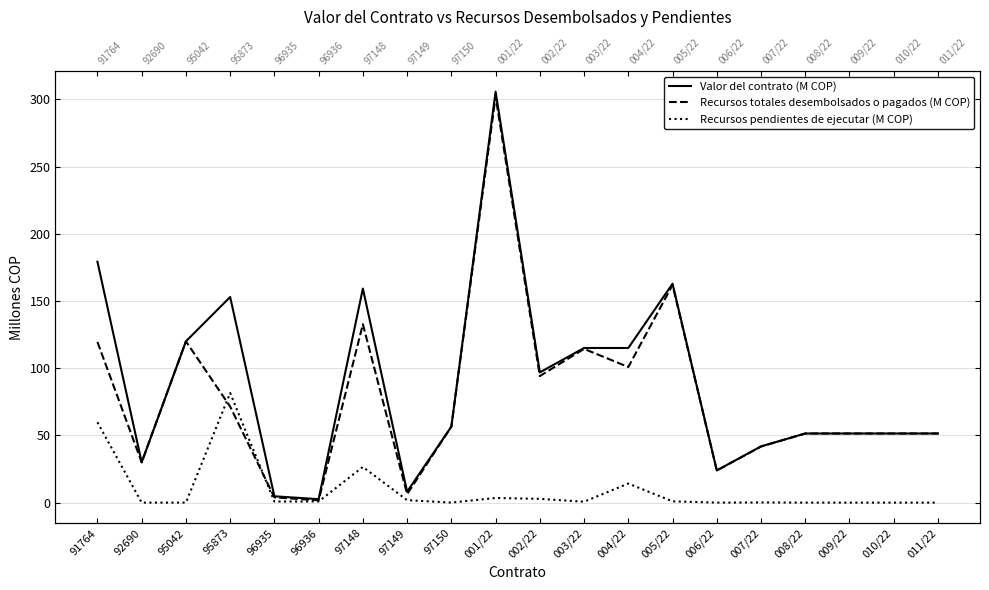

How many data points does each series have?

20